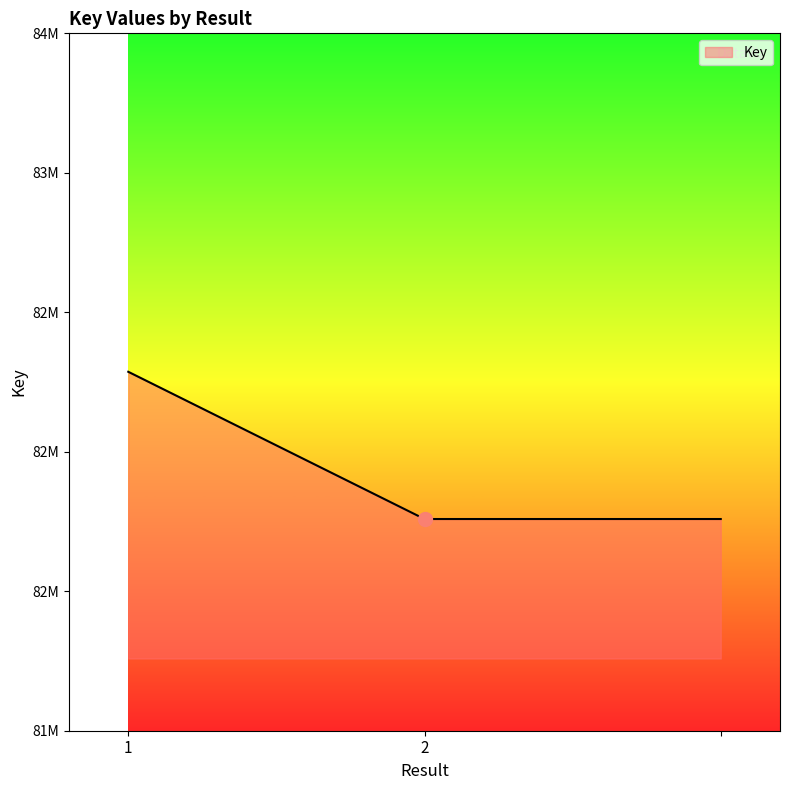

What is the greatest value displayed?

82286712